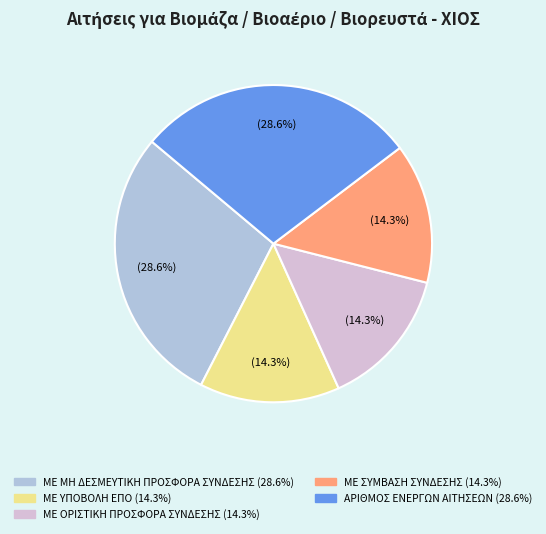

Is ΜΕ ΣΥΜΒΑΣΗ ΣΥΝΔΕΣΗΣ the majority of the pie?

No